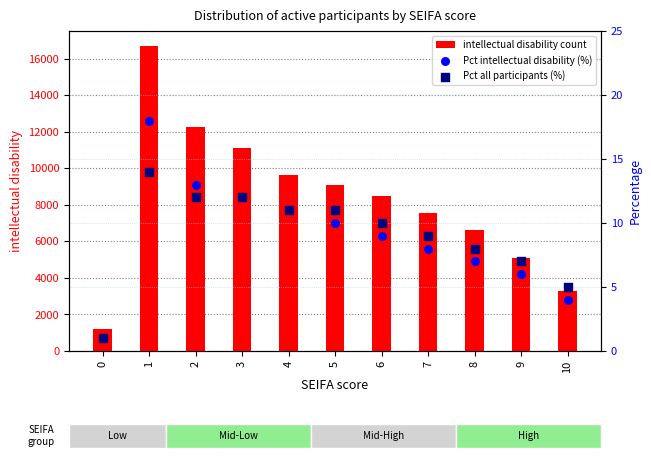

Which series has the largest total across all categories?

intellectual disability count